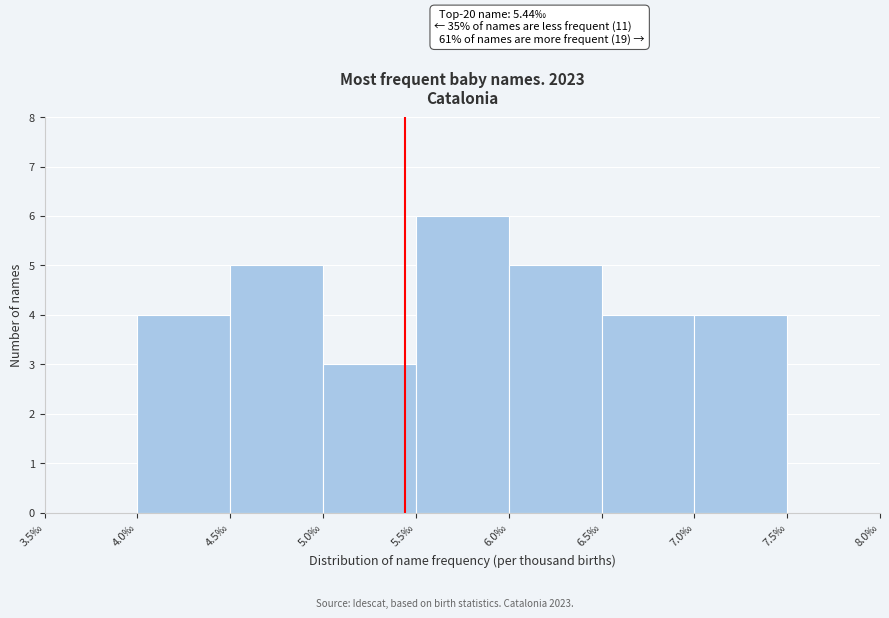

Which range on the x-axis has the tallest bar?

5.5 to 6.0